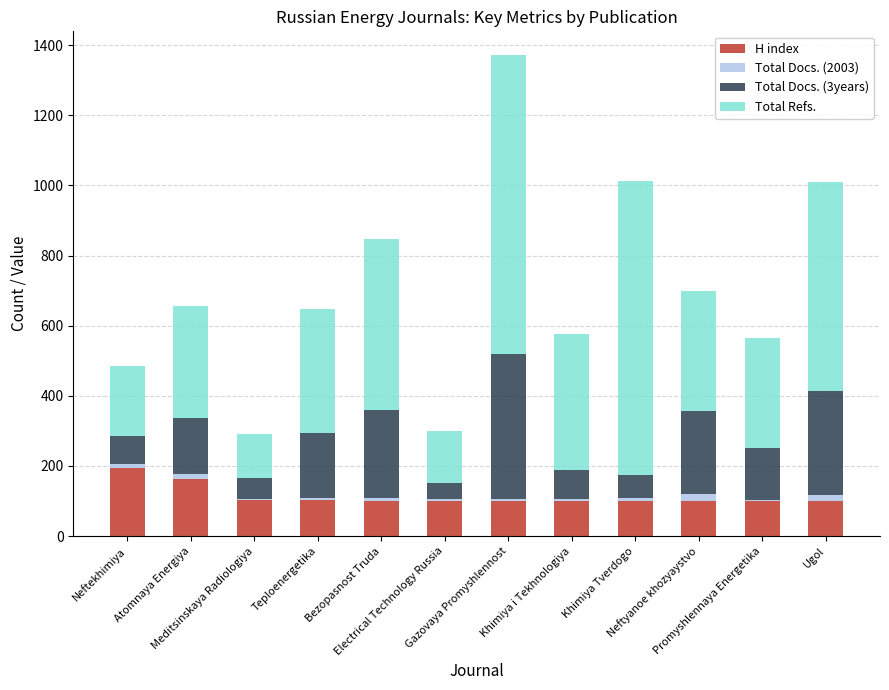

What is the maximum value for H index?

195